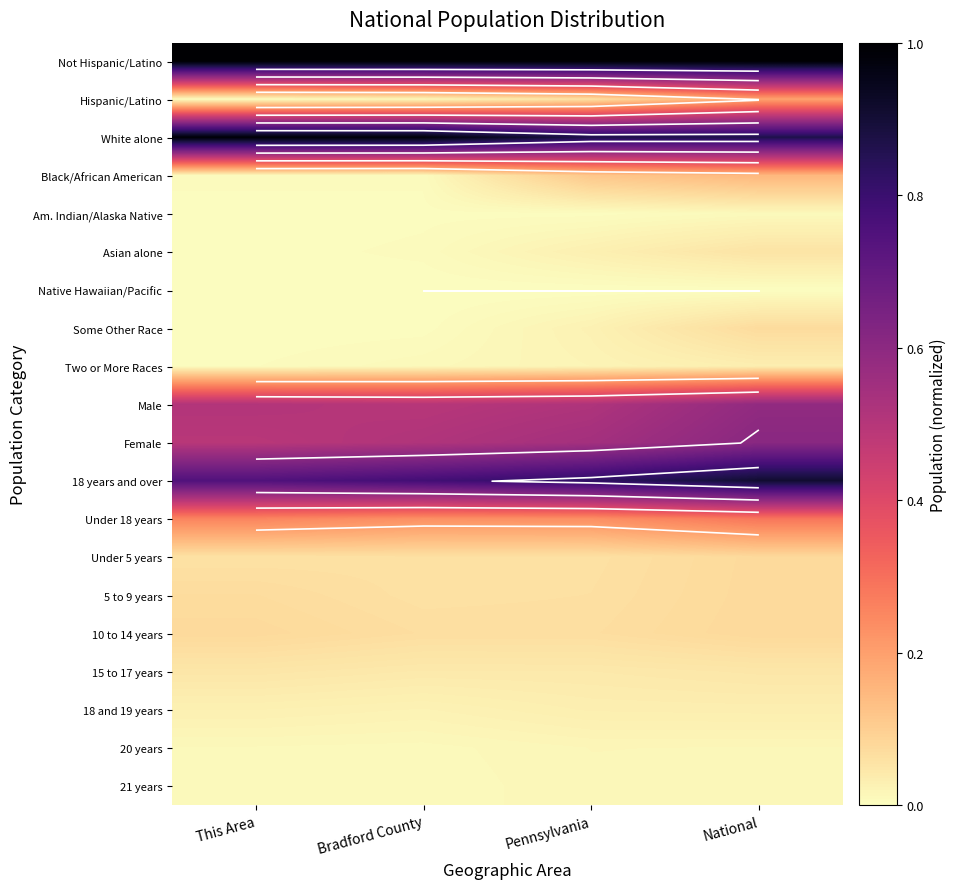

Between National and Bradford County, which is larger?

National